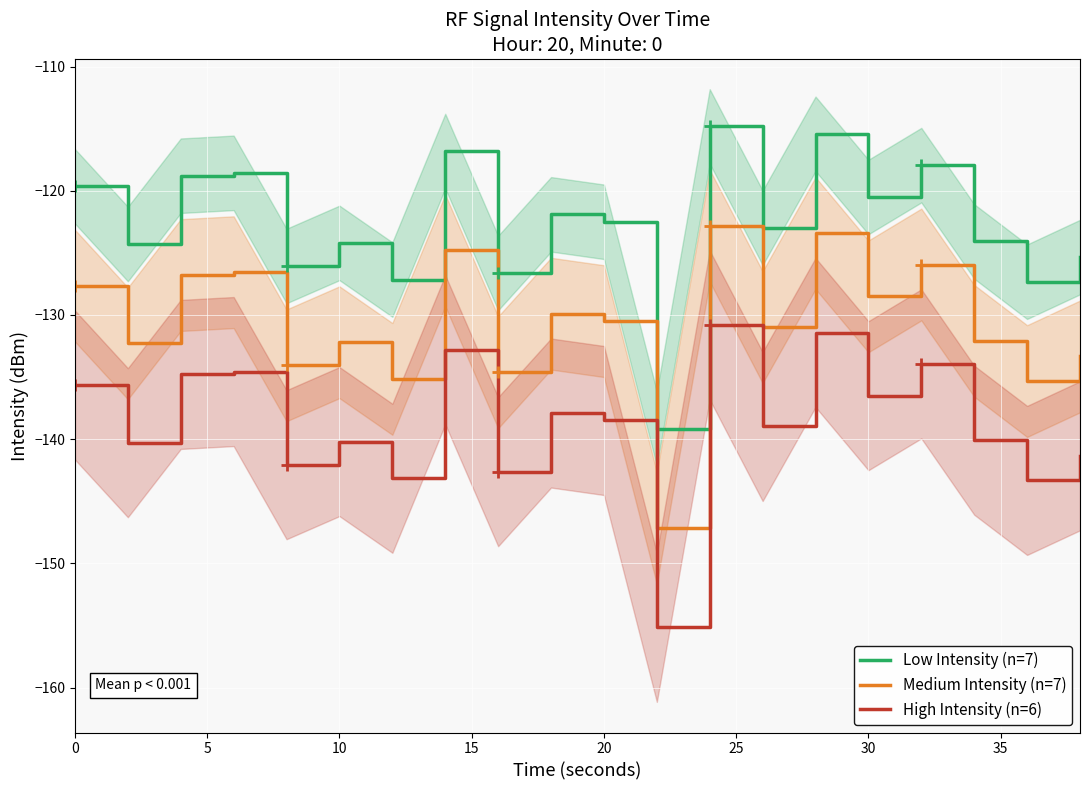

How many lines are shown in the chart?

3